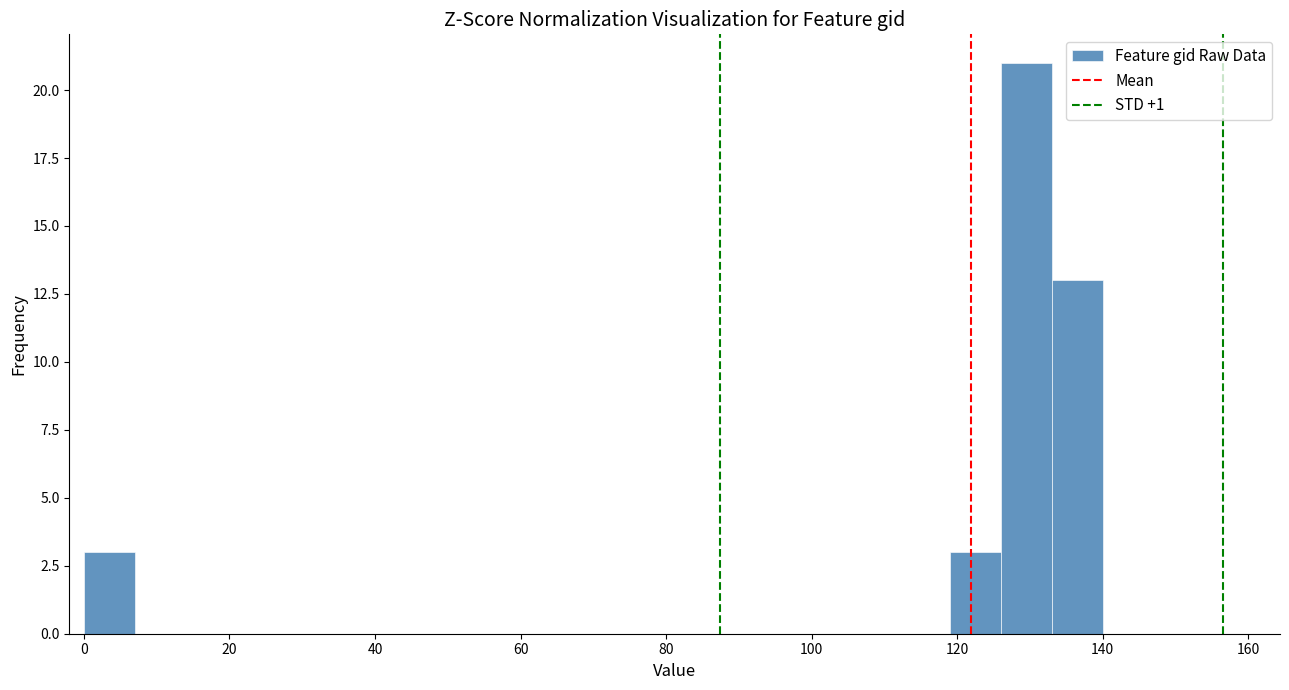

Read against the x-axis, roughly where is the centre of the tallest bar?

130